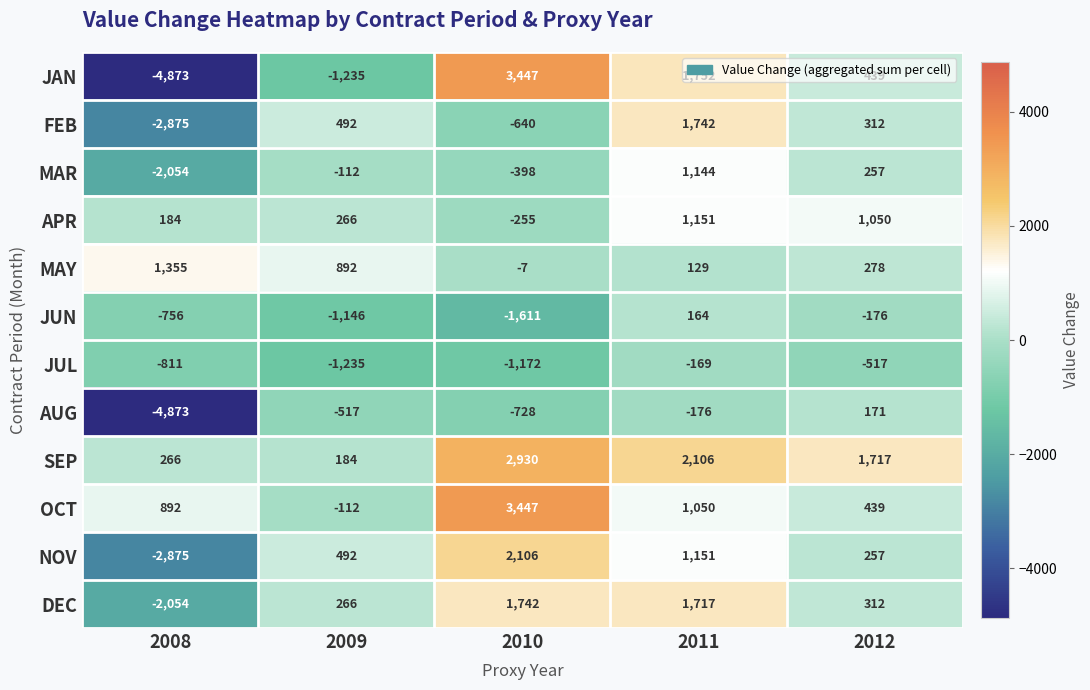

At which category is the sum across all series the highest?

2011